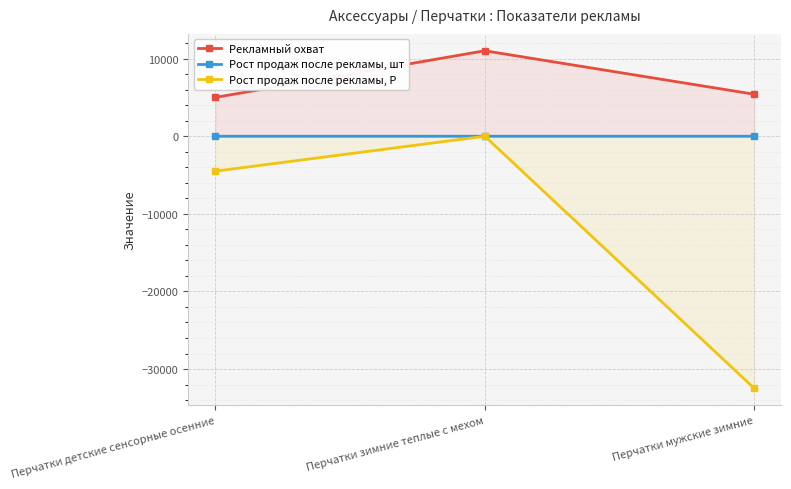

At Перчатки мужские зимние, list the series in order from largest to smallest.

Рекламный охват, Рост продаж после рекламы, шт, Рост продаж после рекламы, Р